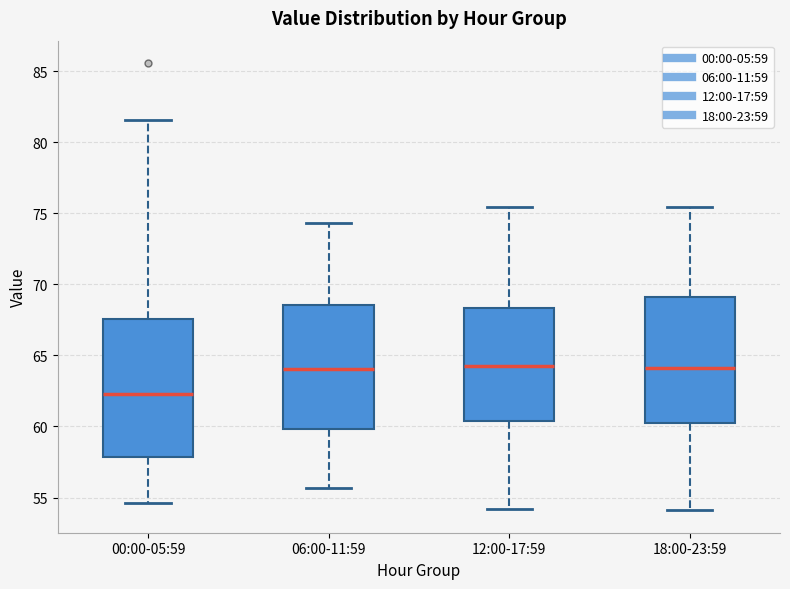

Where is the lower edge of the box for 00:00-05:59 on the y-axis? The values are not printed on the chart, so give them approximately, as read against the axis.

58.0